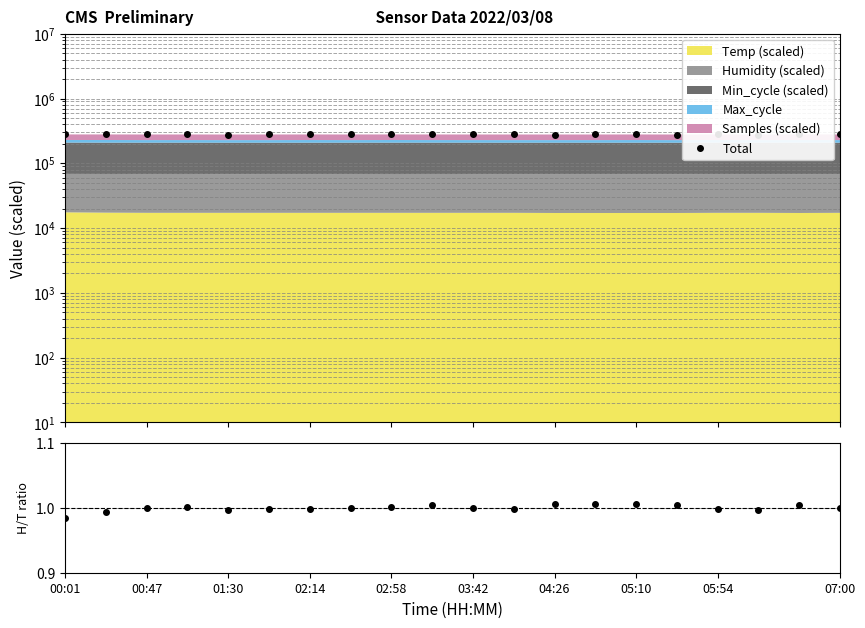

True or false: Humidity/Temp ratio and Total intersect in this chart.

False